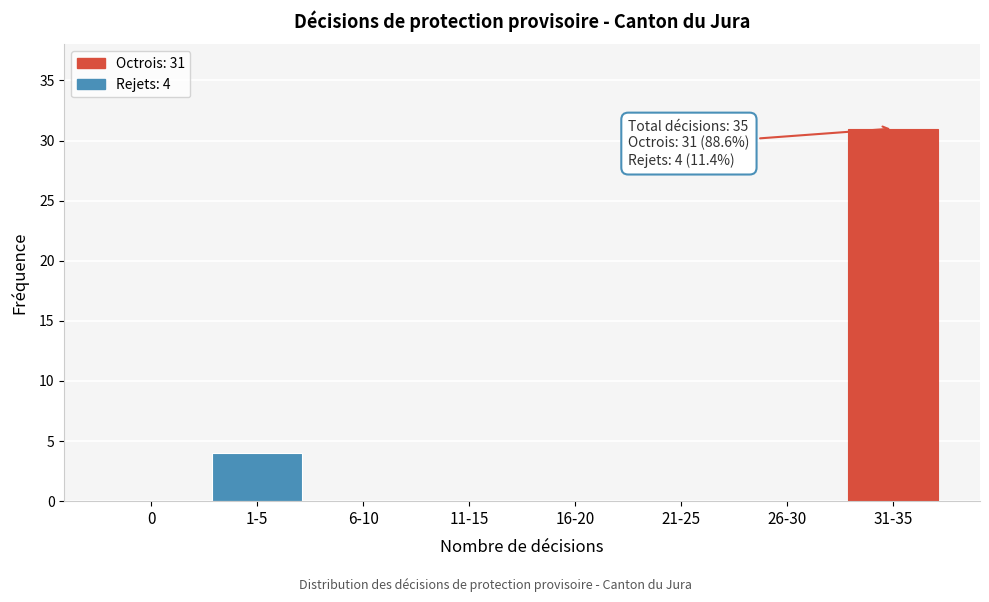

Reading left to right, extract all data points from this chart.

0=0	1-5=4	6-10=0	11-15=0	16-20=0	21-25=0	26-30=0	31-35=31